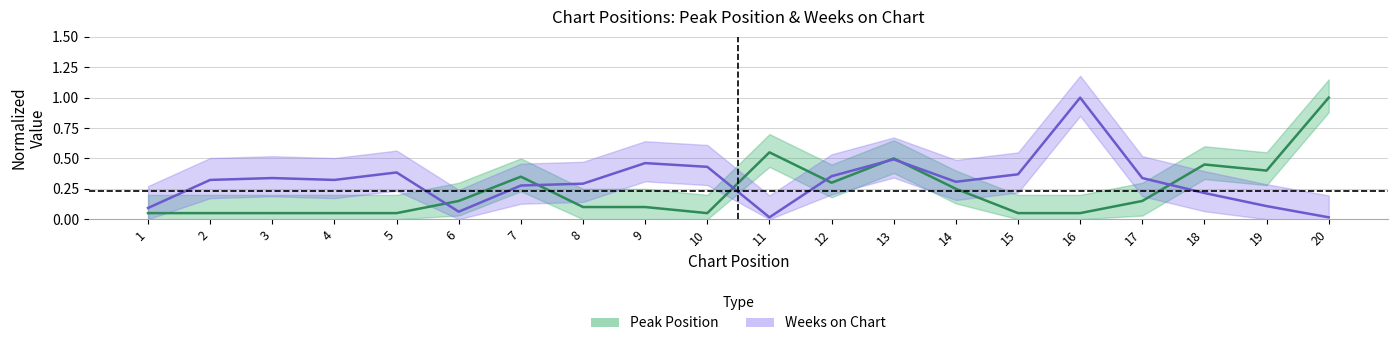

True or false: Peak Position and Weeks on Chart intersect in this chart.

True